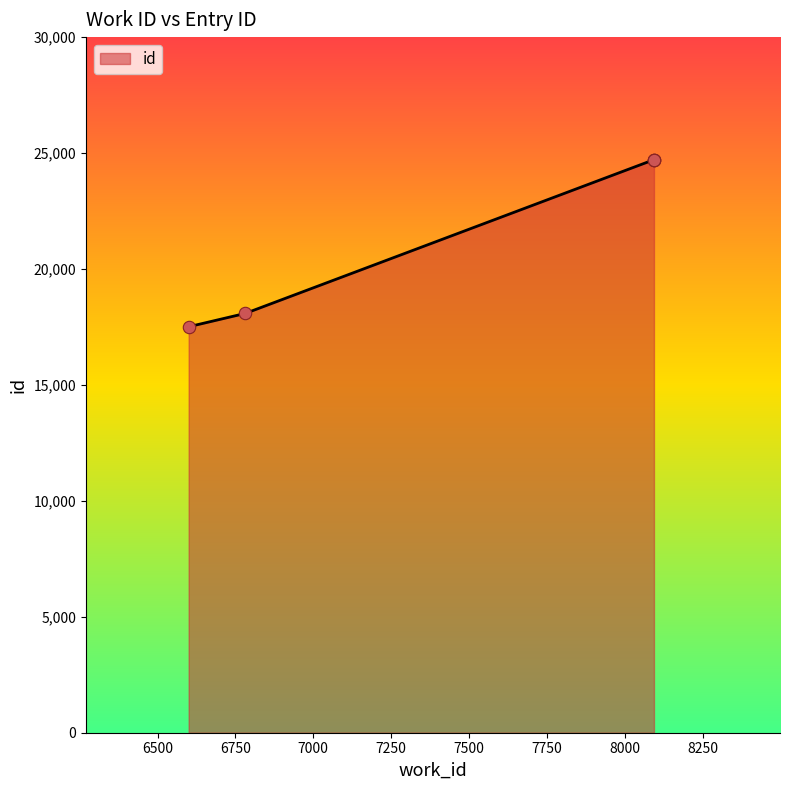

What is the change in value from 6600 to 8094?

+7207